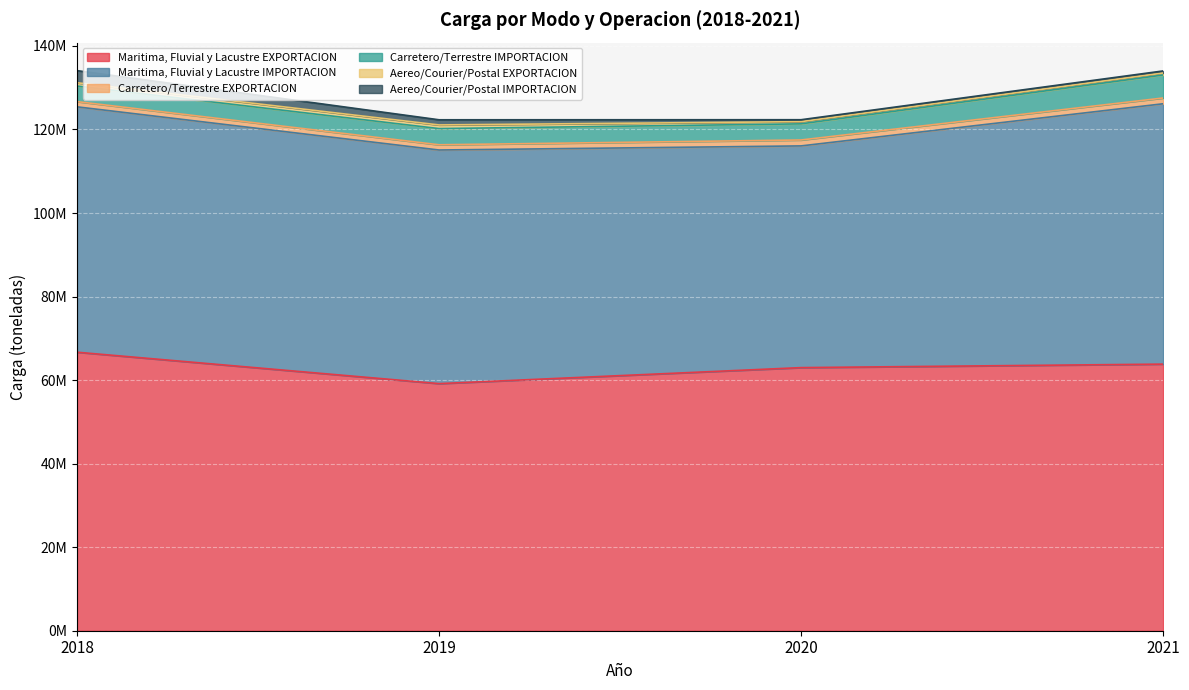

The value of Aereo/Courier/Postal EXPORTACION at 2019 is 874493. True or false?

True